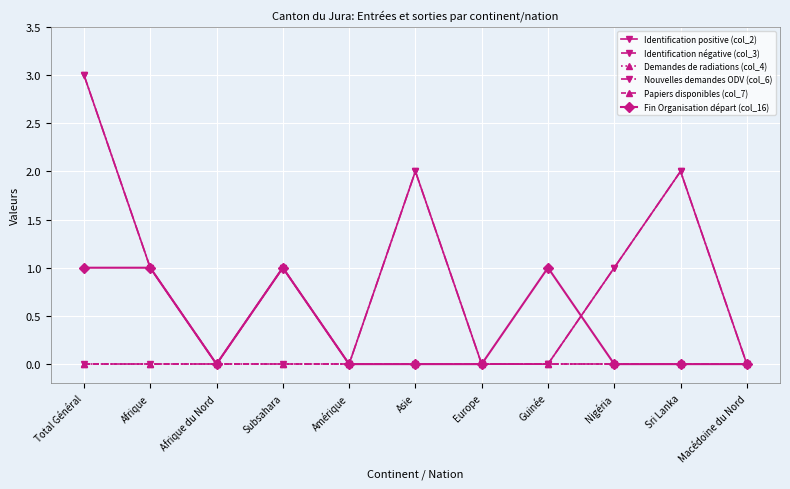

Is this an area chart (filled region under the line)?

No